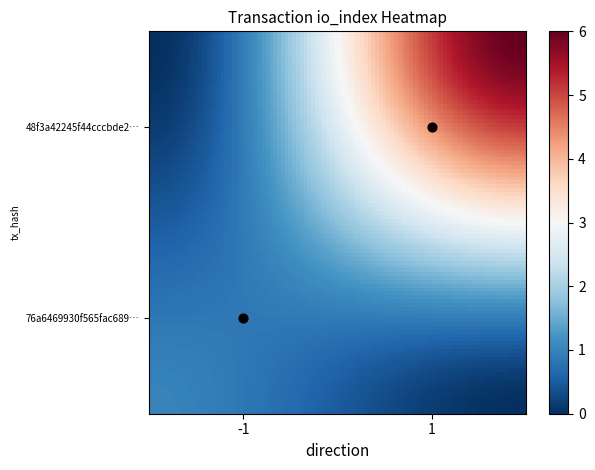

What is the spread (max minus min) of values at -1?

2